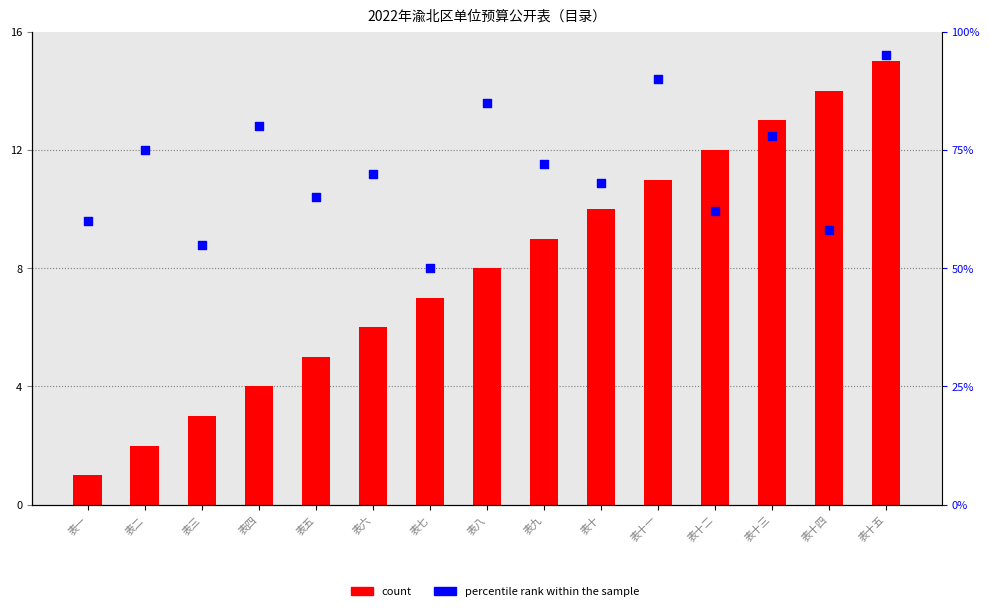

Which series contains the lowest Y value?

count